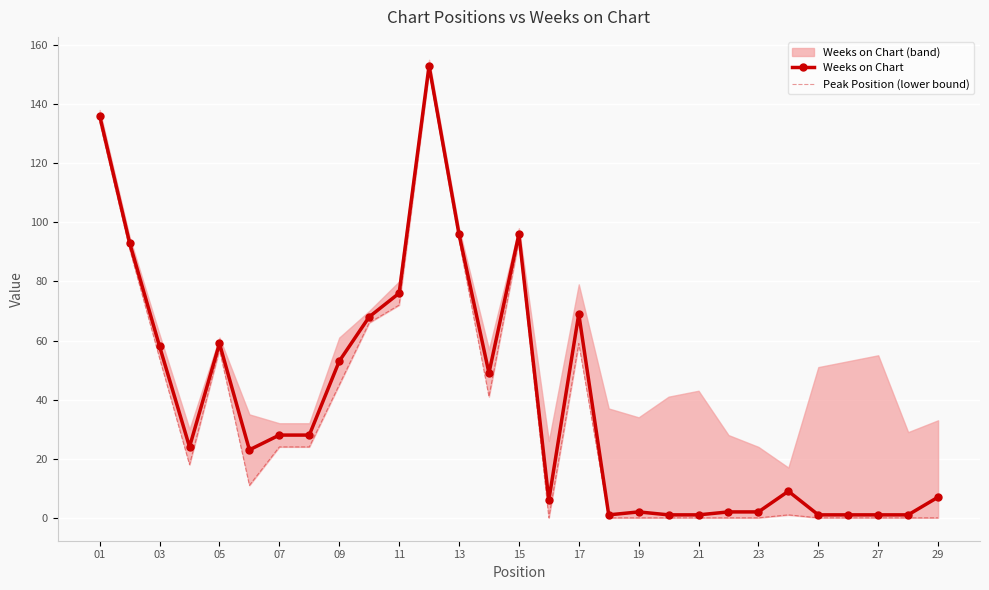

Where is the first local maximum for Weeks on Chart?

05